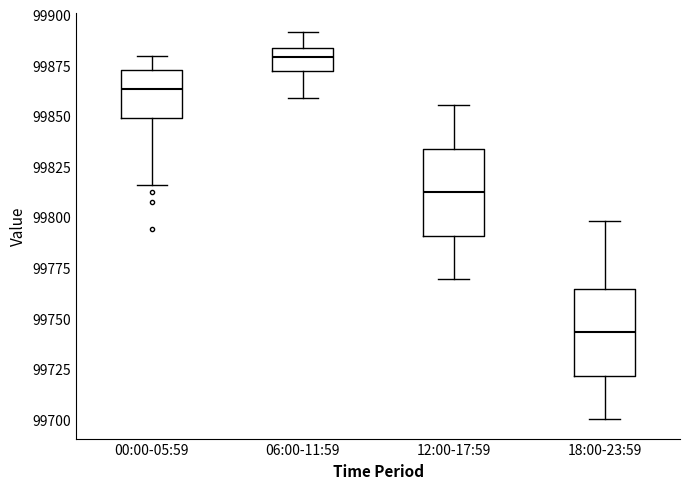

Reading left to right, transcribe this box plot: for each box, give where its median line is, the range the box spans, and where its two whiskers end, as read against the y-axis. The values are not printed on the chart, so give them approximately, as read against the axis.

00:00-05:59: median 99865, box 99850 to 99875, whiskers 99815 to 99880
06:00-11:59: median 99880, box 99870 to 99885, whiskers 99860 to 99890
12:00-17:59: median 99810, box 99790 to 99835, whiskers 99770 to 99855
18:00-23:59: median 99745, box 99720 to 99765, whiskers 99700 to 99800